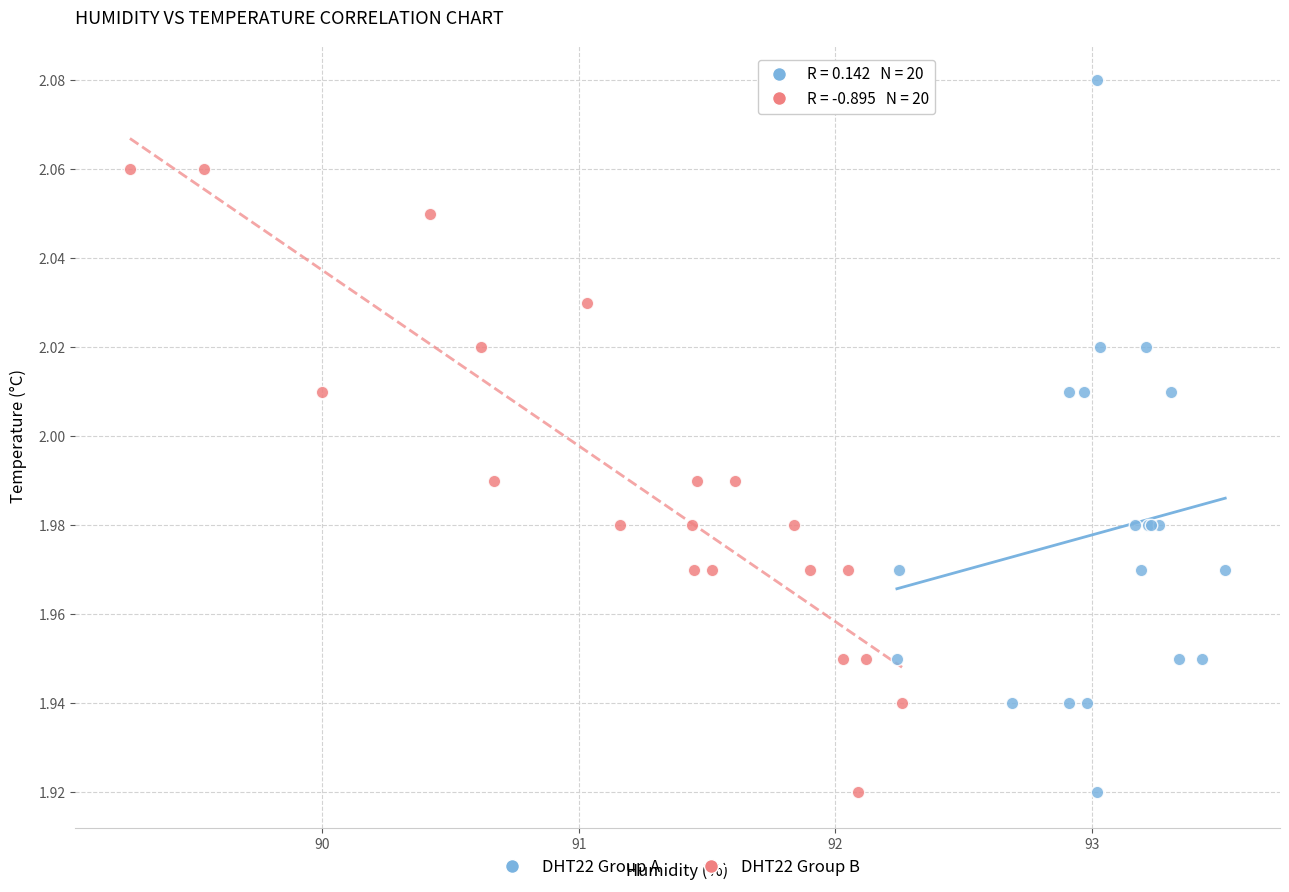

Which series has the largest Y range (max minus min)?

DHT22 Group A